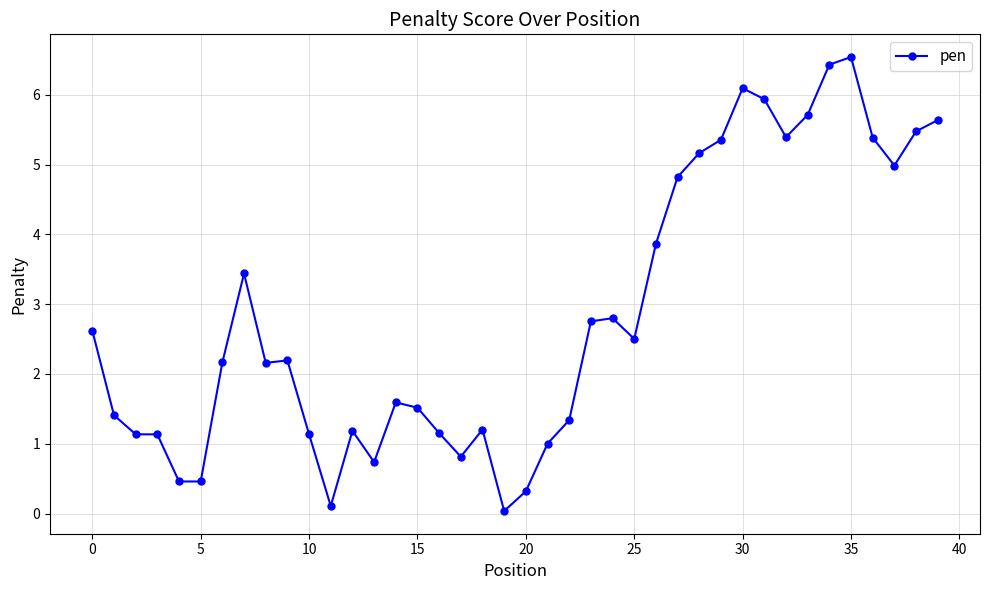

What is the maximum value shown in the chart?

6.5